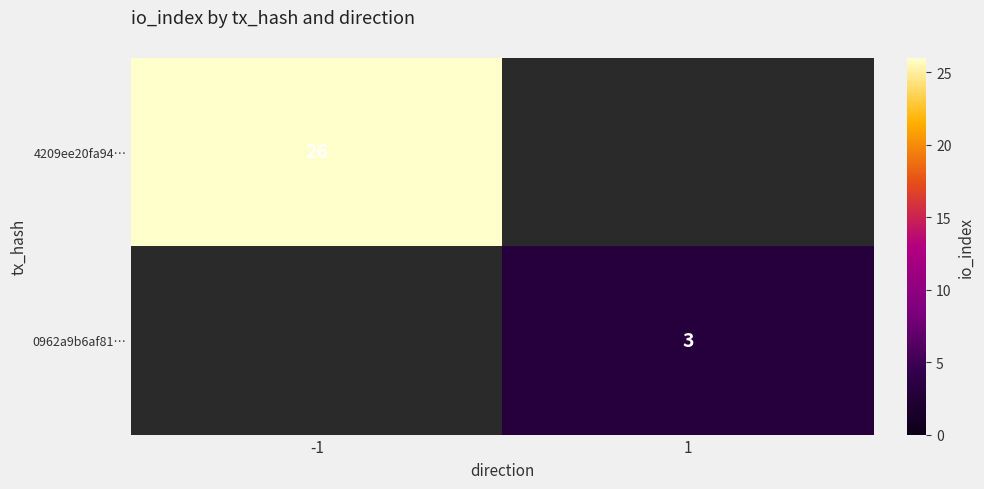

The 0962a9b6af81… series shows 4 at 1. True or false?

False